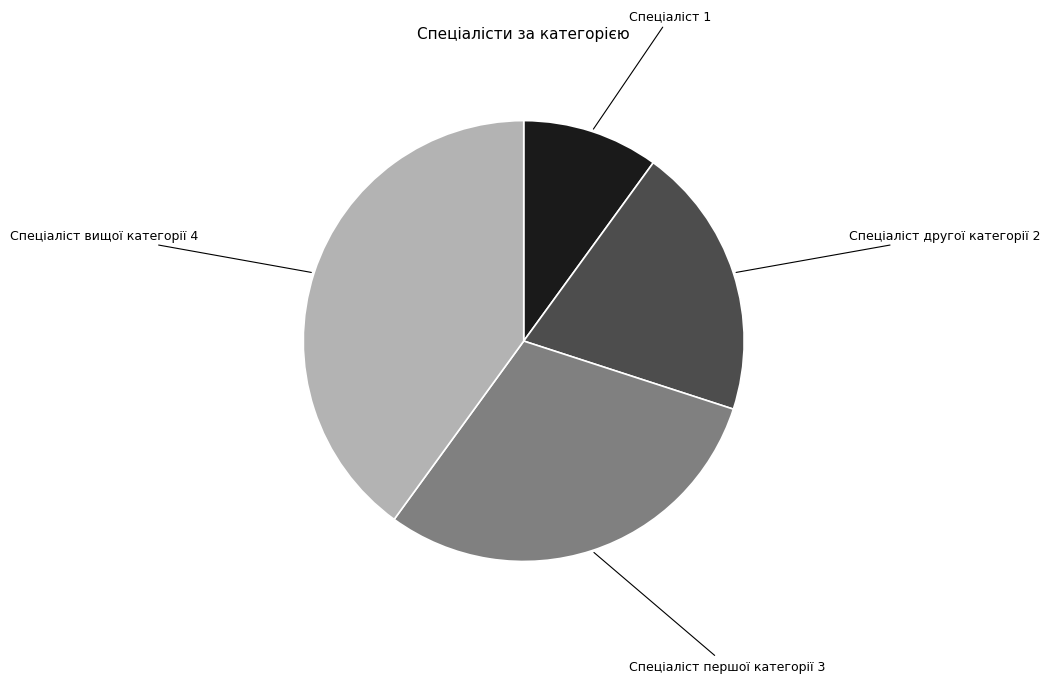

Is the sum of Спеціаліст першої категорії and Спеціаліст вищої категорії greater than half?

Yes